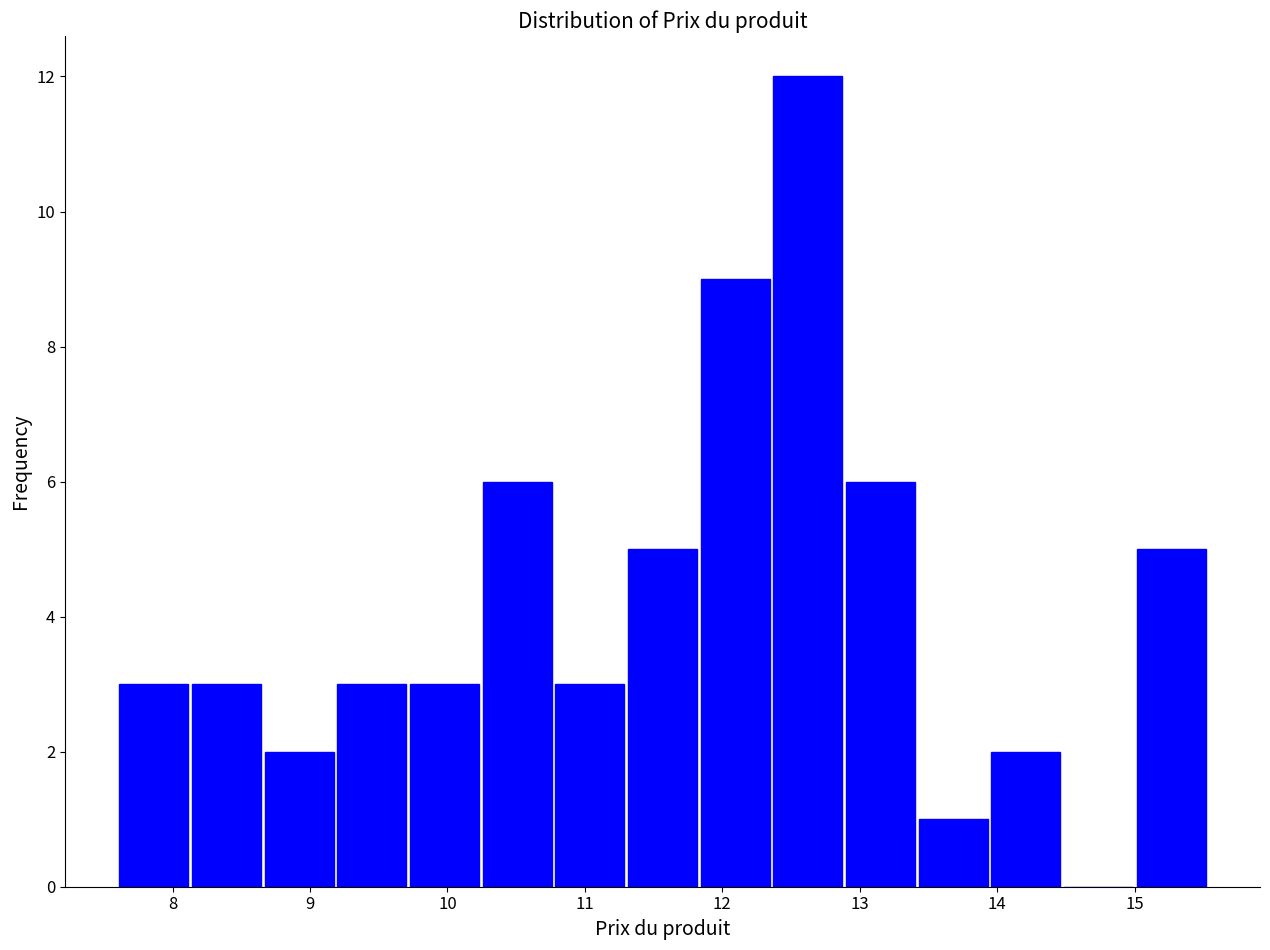

Over which range of the x-axis is the bar tallest?

12.4 to 12.9